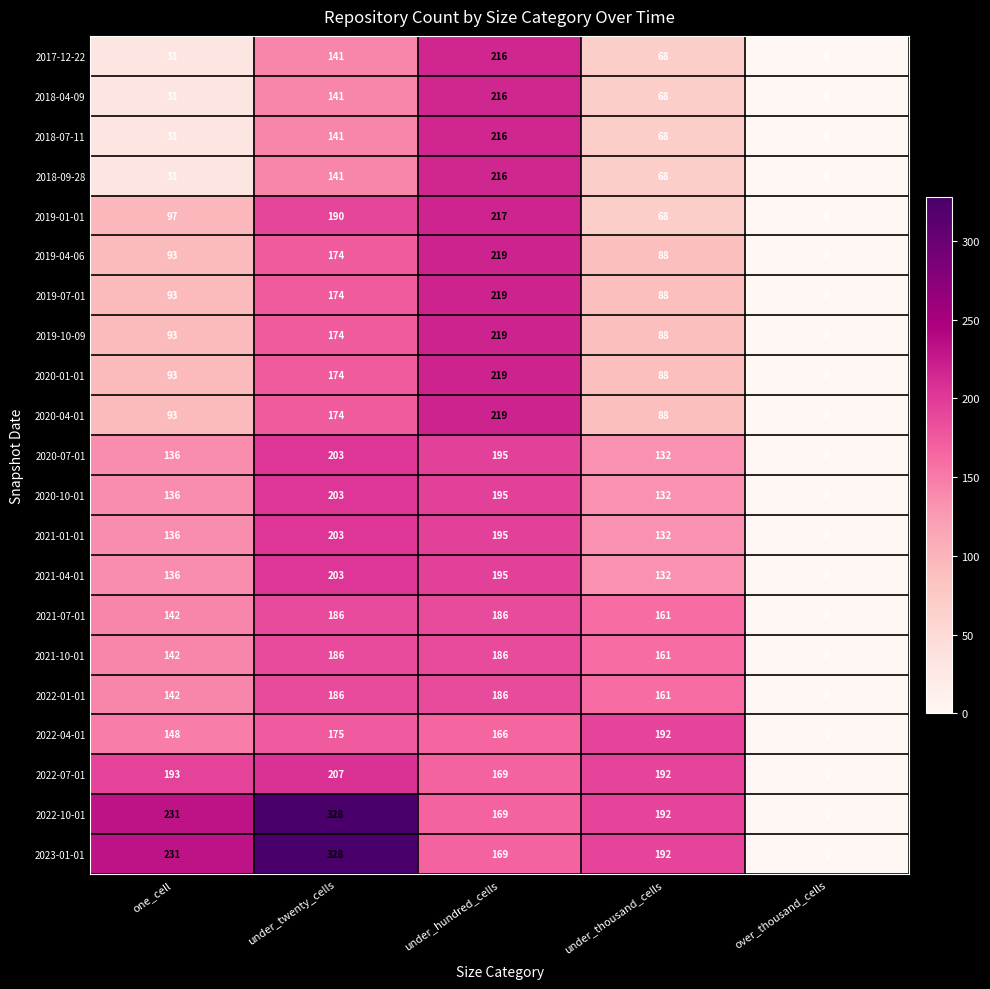

List the labels in order of 2018-07-11 value, smallest first.

over_thousand_cells, one_cell, under_thousand_cells, under_twenty_cells, under_hundred_cells